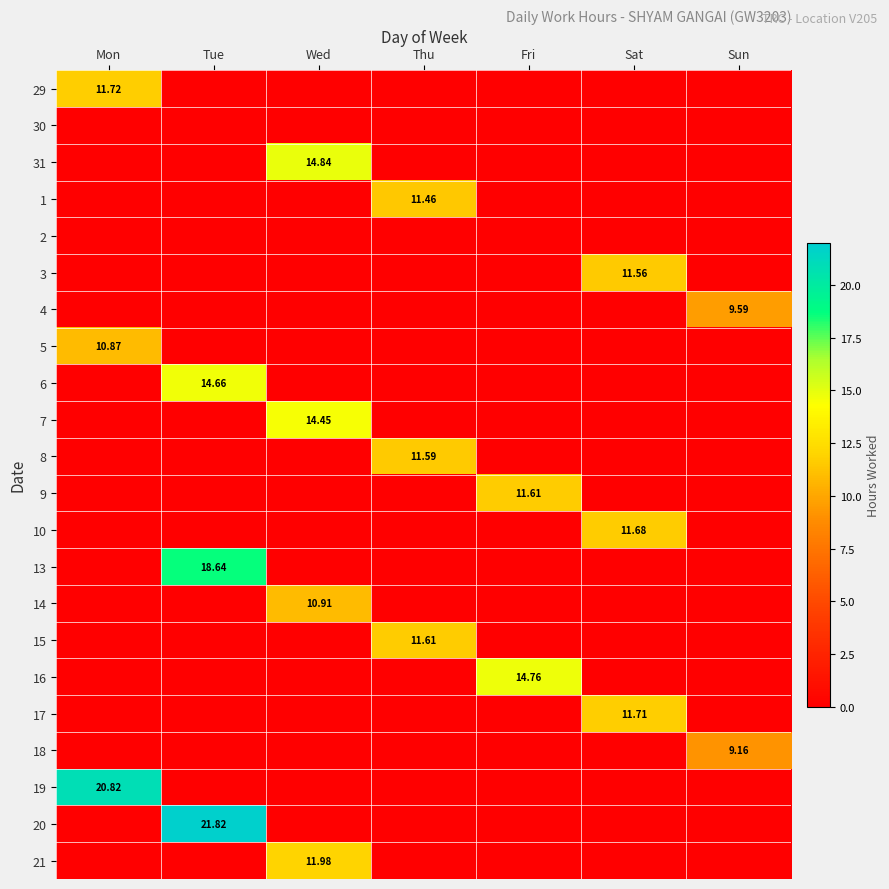

Which series has the largest range (max minus min)?

20